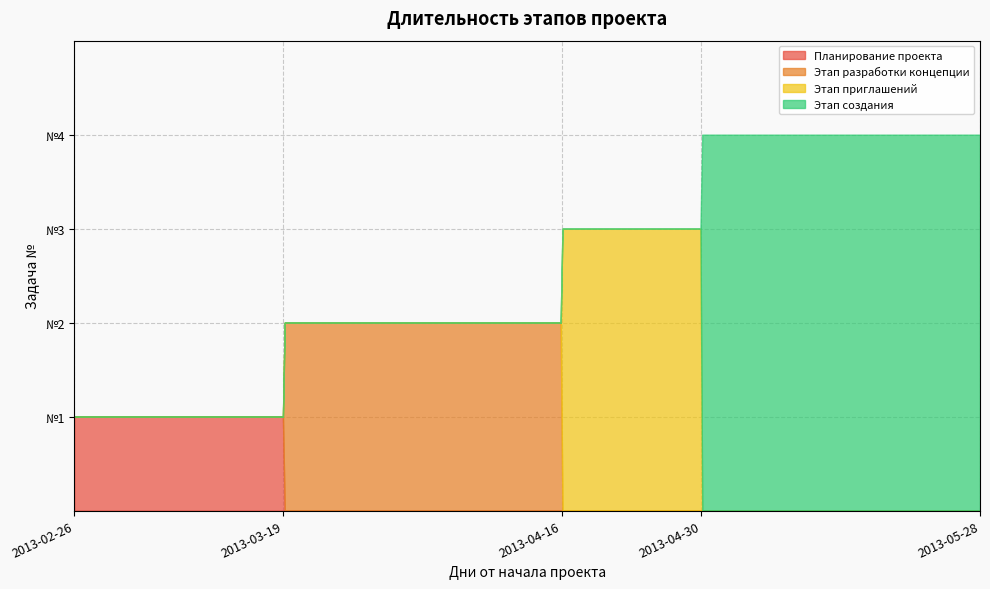

True or false: the data shows 6 at 2013-04-30.

False